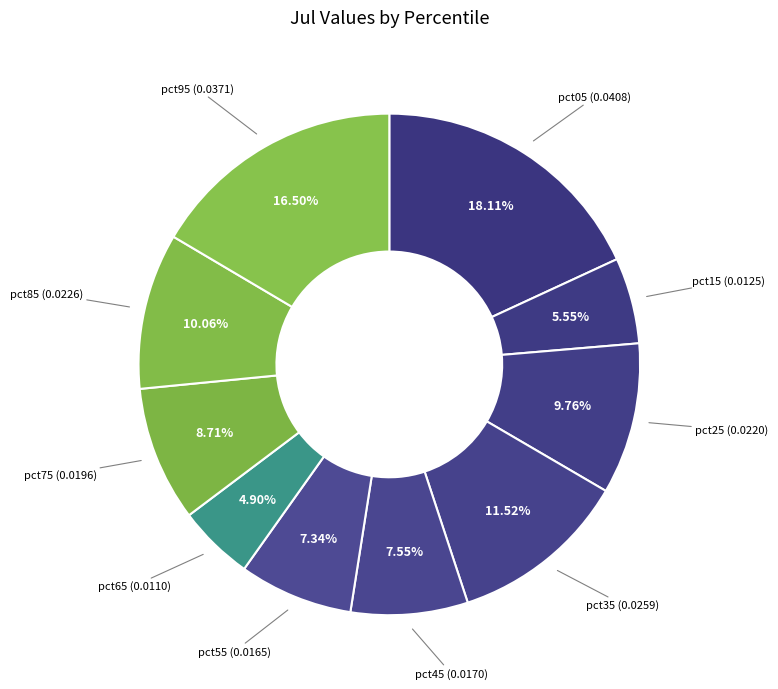

To the nearest percent, what is the combined percentage of pct85 and pct45?

18%